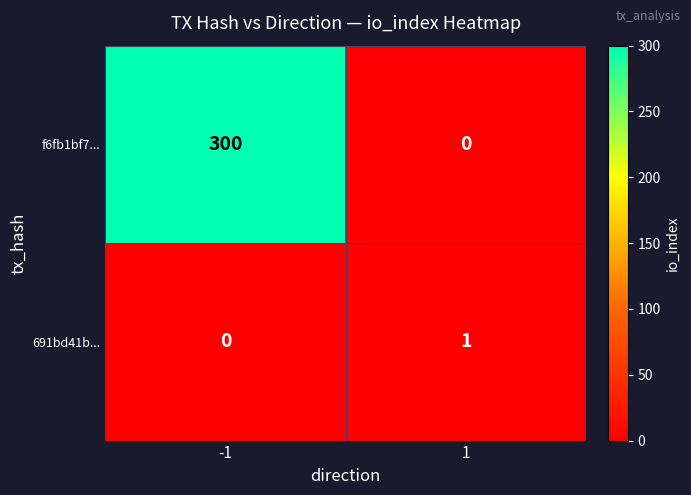

Between -1 and 1, which series saw the biggest shift?

f6fb1bf7...